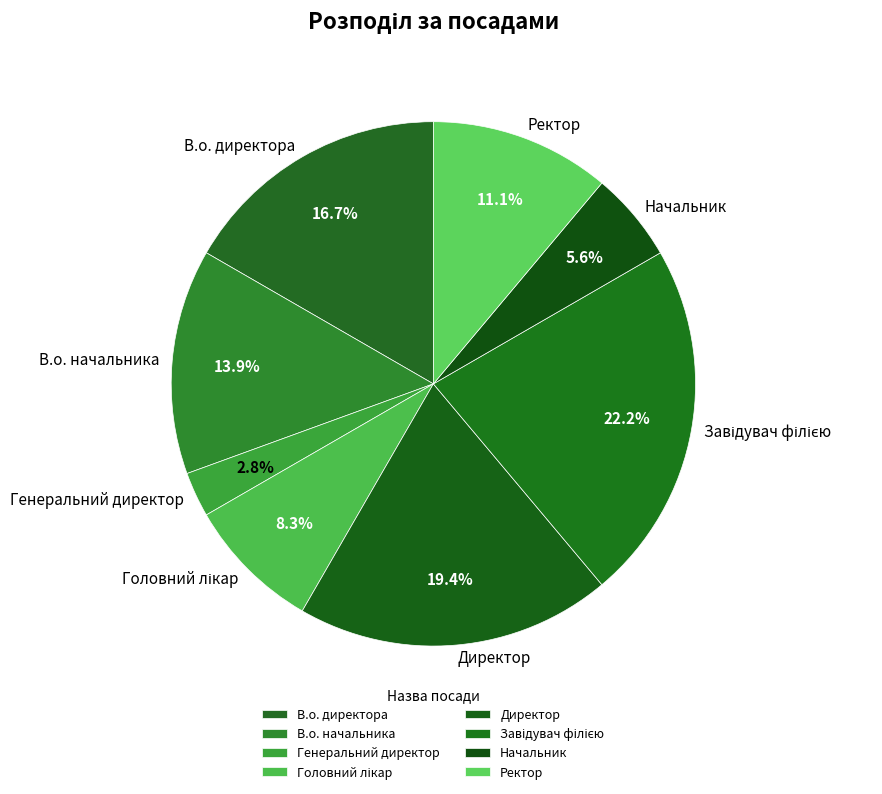

Which category has the smallest portion of the pie?

Генеральний директор